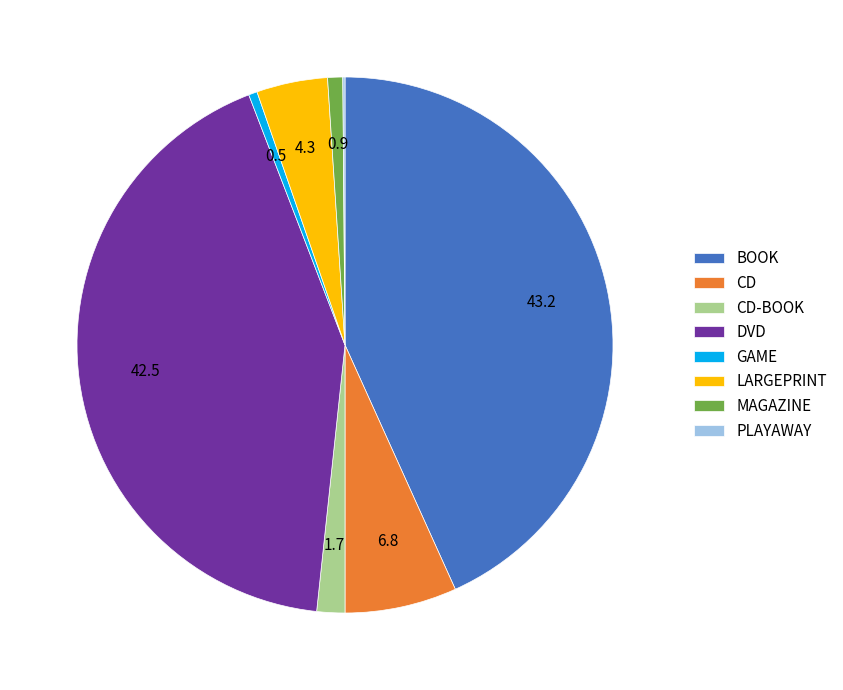

Approximately how many times larger is the value at DVD compared to CD-BOOK?

25.2